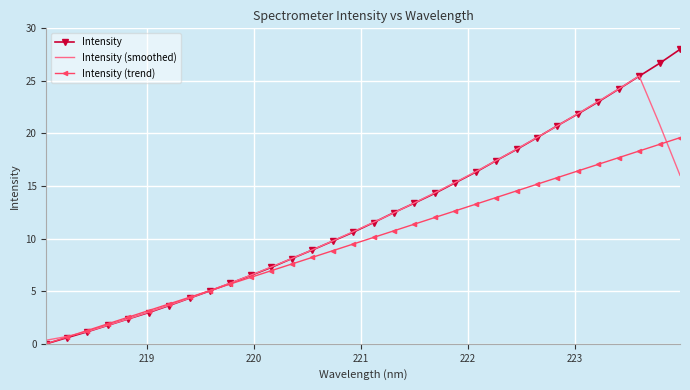

What is the maximum value for Intensity (trend)?

19.6